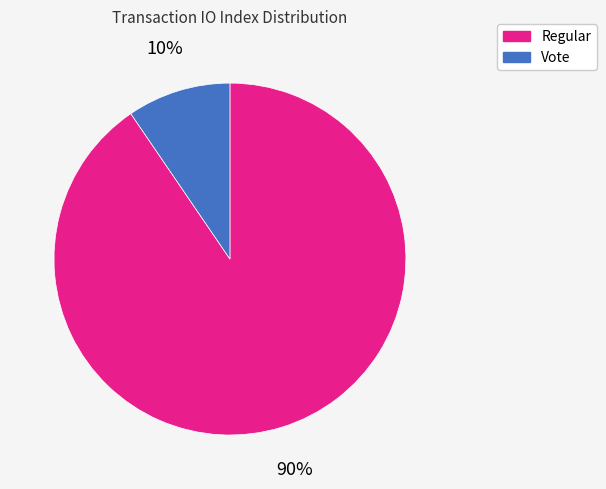

Rank the categories by value from highest to lowest.

Regular, Vote